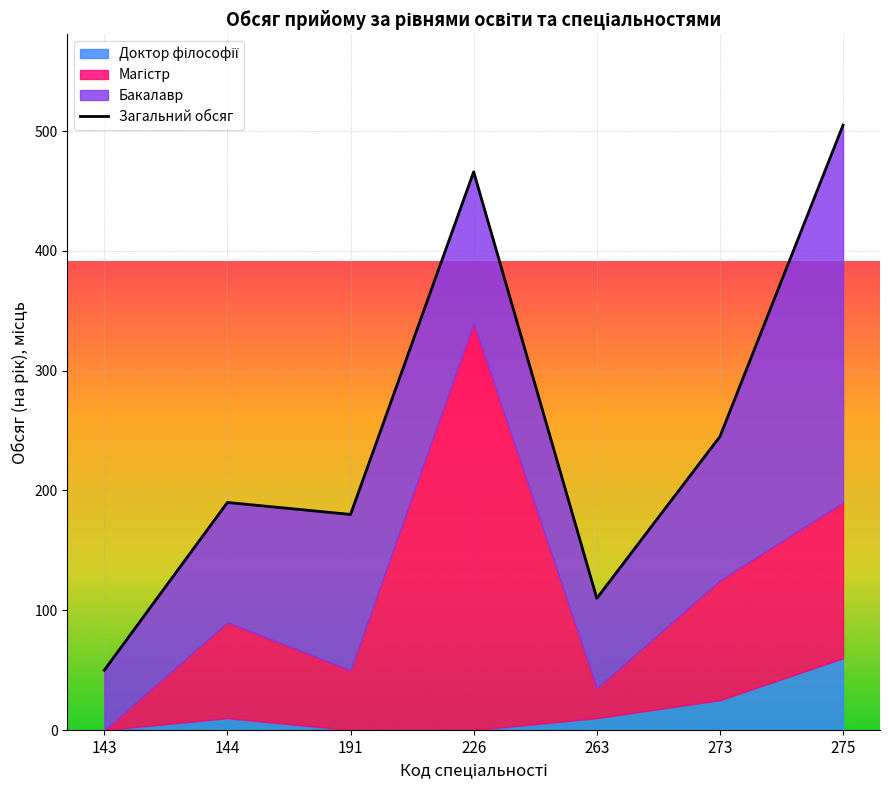

How many points are higher than both their immediate neighbors (excluding endpoints)?

2